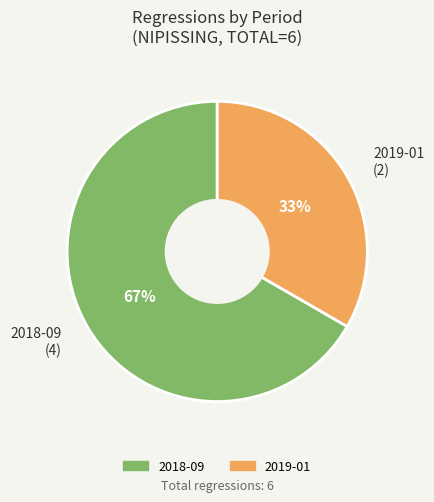

Between 2018-09 and 2019-01, which is larger?

2018-09